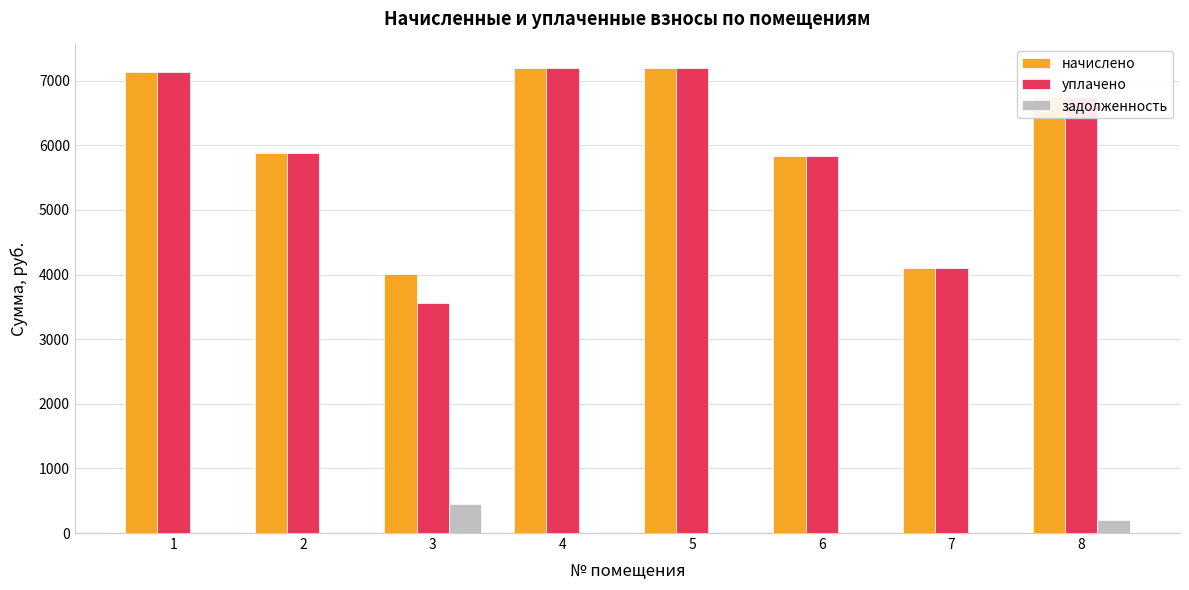

What is the highest value of the начислено series?

7200.0